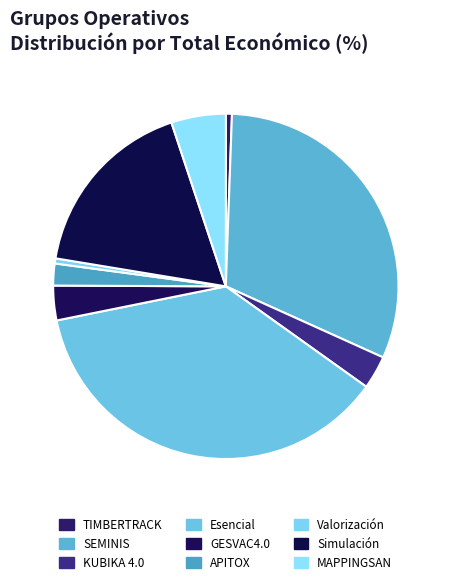

Does any single category account for the majority?

No